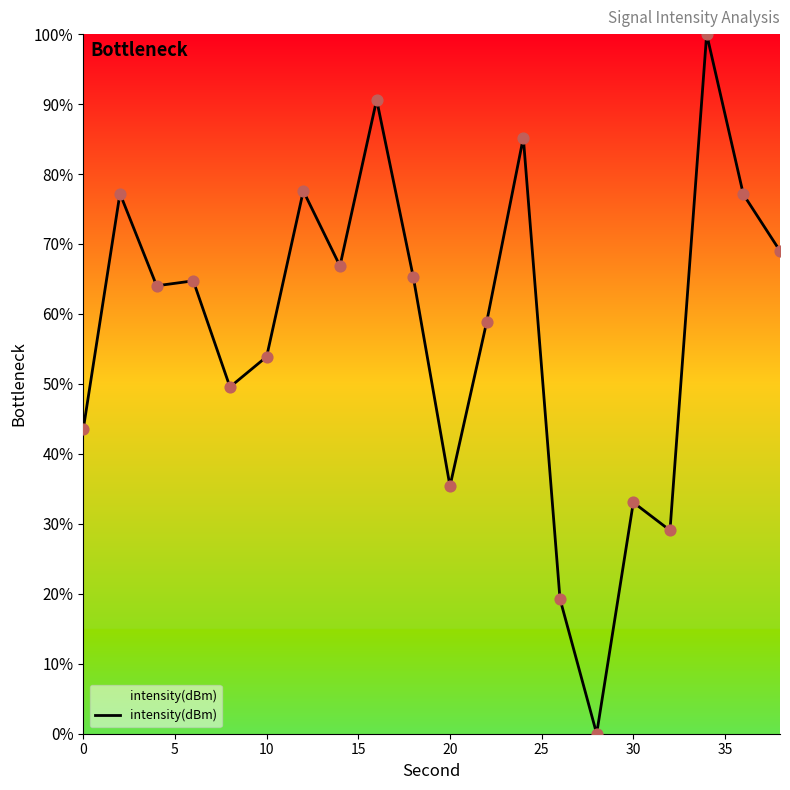

What is the difference between the maximum and minimum values?

100.0